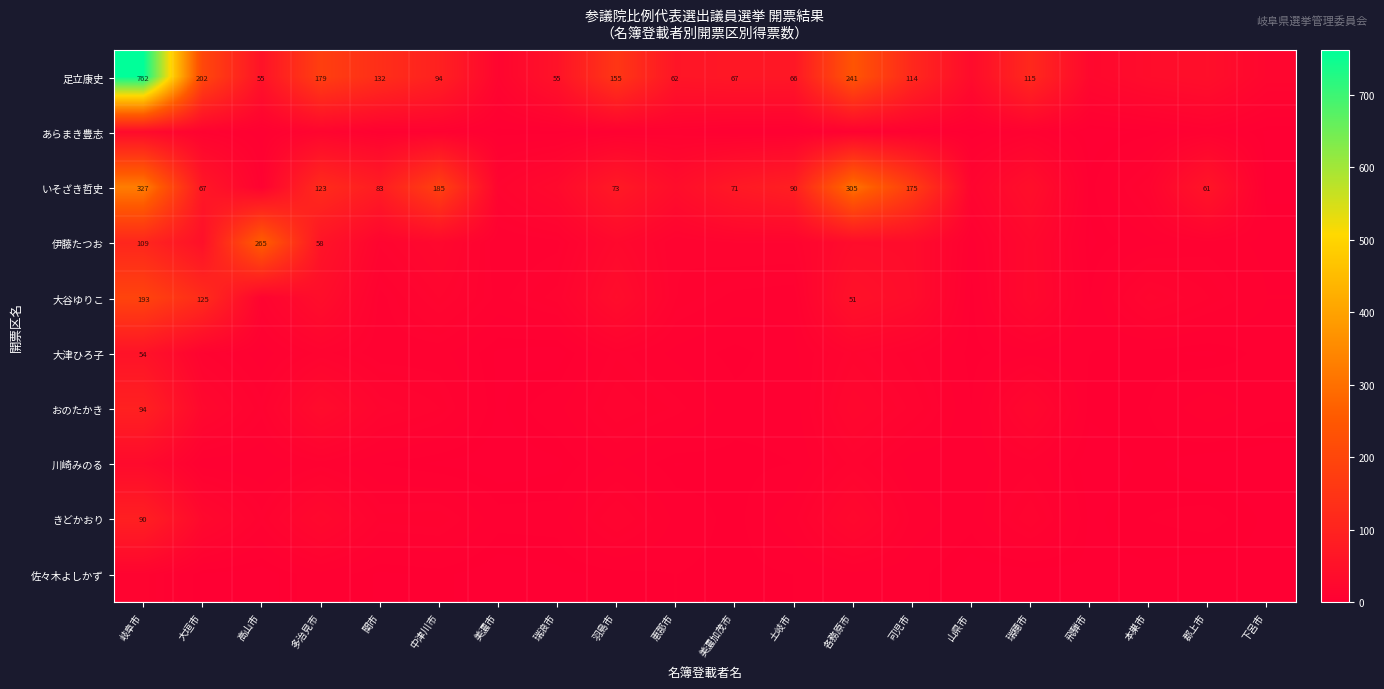

At which category is the sum across all series the highest?

岐阜市